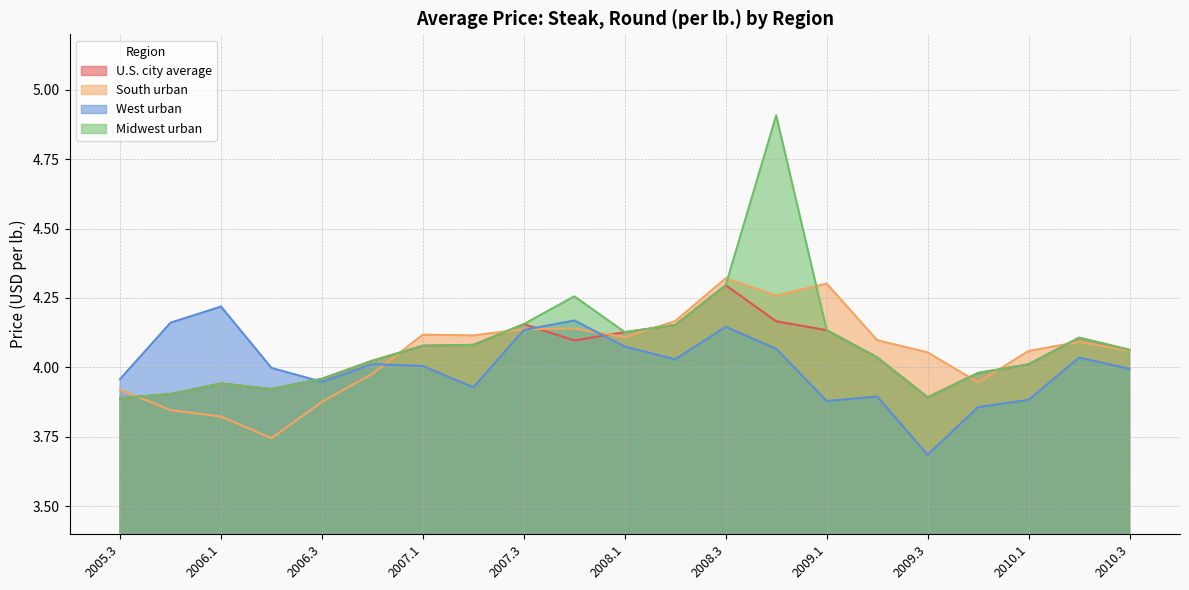

At which category is the sum across all series the highest?

2008.4